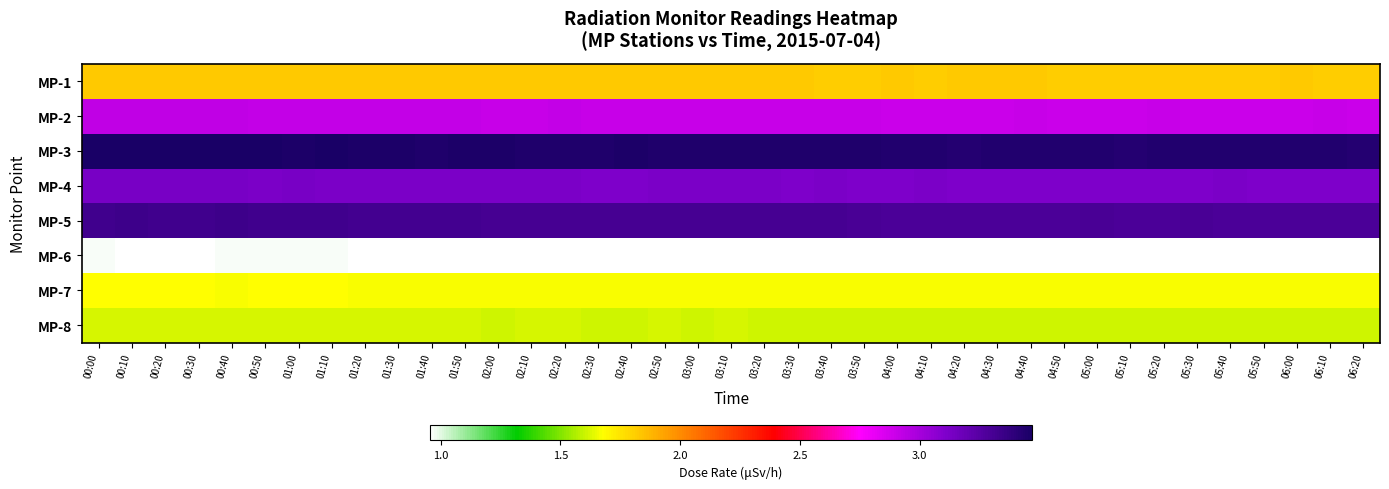

Reading left to right, extract all data points from this chart.

MP-1: 00:00=1.8	00:10=1.8	00:20=1.8	00:30=1.8	00:40=1.8	00:50=1.8	01:00=1.8	01:10=1.8	01:20=1.8	01:30=1.8	01:40=1.8	01:50=1.8	02:00=1.8	02:10=1.8	02:20=1.8	02:30=1.8	02:40=1.8	02:50=1.8	03:00=1.8	03:10=1.8	03:20=1.8	03:30=1.8	03:40=1.8	03:50=1.8	04:00=1.8	04:10=1.8	04:20=1.8	04:30=1.8	04:40=1.8	04:50=1.8	05:00=1.8	05:10=1.8	05:20=1.8	05:30=1.8	05:40=1.8	05:50=1.8	06:00=1.8	06:10=1.8	06:20=1.8
MP-2: 00:00=2.9	00:10=2.9	00:20=2.9	00:30=2.9	00:40=2.9	00:50=2.9	01:00=2.9	01:10=2.9	01:20=2.9	01:30=2.9	01:40=2.9	01:50=2.9	02:00=2.9	02:10=2.9	02:20=2.9	02:30=2.9	02:40=2.9	02:50=2.9	03:00=2.9	03:10=2.9	03:20=2.9	03:30=2.9	03:40=2.9	03:50=2.9	04:00=2.9	04:10=2.9	04:20=2.9	04:30=2.9	04:40=2.9	04:50=2.9	05:00=2.9	05:10=2.9	05:20=2.9	05:30=2.9	05:40=2.9	05:50=2.9	06:00=2.9	06:10=2.9	06:20=2.9
MP-3: 00:00=3.5	00:10=3.5	00:20=3.5	00:30=3.5	00:40=3.5	00:50=3.5	01:00=3.5	01:10=3.5	01:20=3.5	01:30=3.5	01:40=3.5	01:50=3.5	02:00=3.5	02:10=3.4	02:20=3.5	02:30=3.4	02:40=3.5	02:50=3.4	03:00=3.4	03:10=3.4	03:20=3.4	03:30=3.4	03:40=3.4	03:50=3.4	04:00=3.4	04:10=3.4	04:20=3.4	04:30=3.4	04:40=3.4	04:50=3.4	05:00=3.4	05:10=3.4	05:20=3.4	05:30=3.4	05:40=3.4	05:50=3.4	06:00=3.4	06:10=3.4	06:20=3.4
MP-4: 00:00=3.1	00:10=3.1	00:20=3.1	00:30=3.1	00:40=3.1	00:50=3.1	01:00=3.1	01:10=3.1	01:20=3.1	01:30=3.1	01:40=3.1	01:50=3.1	02:00=3.1	02:10=3.1	02:20=3.1	02:30=3.1	02:40=3.1	02:50=3.1	03:00=3.1	03:10=3.1	03:20=3.1	03:30=3.1	03:40=3.1	03:50=3.1	04:00=3.1	04:10=3.1	04:20=3.1	04:30=3.1	04:40=3.1	04:50=3.1	05:00=3.1	05:10=3.1	05:20=3.1	05:30=3.1	05:40=3.1	05:50=3.1	06:00=3.1	06:10=3.1	06:20=3.1
MP-5: 00:00=3.3	00:10=3.3	00:20=3.3	00:30=3.3	00:40=3.3	00:50=3.3	01:00=3.3	01:10=3.3	01:20=3.3	01:30=3.3	01:40=3.3	01:50=3.3	02:00=3.3	02:10=3.3	02:20=3.3	02:30=3.3	02:40=3.3	02:50=3.3	03:00=3.3	03:10=3.3	03:20=3.3	03:30=3.3	03:40=3.3	03:50=3.3	04:00=3.3	04:10=3.3	04:20=3.3	04:30=3.3	04:40=3.3	04:50=3.3	05:00=3.3	05:10=3.3	05:20=3.3	05:30=3.3	05:40=3.3	05:50=3.3	06:00=3.3	06:10=3.3	06:20=3.3
MP-6: 00:00=1.0	00:10=1.0	00:20=1.0	00:30=1.0	00:40=1.0	00:50=1.0	01:00=1.0	01:10=1.0	01:20=1.0	01:30=1.0	01:40=1.0	01:50=1.0	02:00=1.0	02:10=1.0	02:20=1.0	02:30=1.0	02:40=1.0	02:50=1.0	03:00=1.0	03:10=1.0	03:20=1.0	03:30=1.0	03:40=1.0	03:50=1.0	04:00=1.0	04:10=1.0	04:20=1.0	04:30=1.0	04:40=1.0	04:50=1.0	05:00=1.0	05:10=1.0	05:20=1.0	05:30=1.0	05:40=1.0	05:50=1.0	06:00=1.0	06:10=1.0	06:20=1.0
MP-7: 00:00=1.7	00:10=1.7	00:20=1.7	00:30=1.7	00:40=1.7	00:50=1.7	01:00=1.7	01:10=1.7	01:20=1.7	01:30=1.7	01:40=1.7	01:50=1.7	02:00=1.7	02:10=1.7	02:20=1.7	02:30=1.7	02:40=1.7	02:50=1.7	03:00=1.7	03:10=1.7	03:20=1.7	03:30=1.7	03:40=1.7	03:50=1.7	04:00=1.7	04:10=1.7	04:20=1.7	04:30=1.7	04:40=1.7	04:50=1.7	05:00=1.7	05:10=1.7	05:20=1.7	05:30=1.7	05:40=1.7	05:50=1.7	06:00=1.7	06:10=1.7	06:20=1.7
MP-8: 00:00=1.6	00:10=1.6	00:20=1.6	00:30=1.6	00:40=1.6	00:50=1.6	01:00=1.6	01:10=1.6	01:20=1.6	01:30=1.6	01:40=1.6	01:50=1.6	02:00=1.6	02:10=1.6	02:20=1.6	02:30=1.6	02:40=1.6	02:50=1.6	03:00=1.6	03:10=1.6	03:20=1.6	03:30=1.6	03:40=1.6	03:50=1.6	04:00=1.6	04:10=1.6	04:20=1.6	04:30=1.6	04:40=1.6	04:50=1.6	05:00=1.6	05:10=1.6	05:20=1.6	05:30=1.6	05:40=1.6	05:50=1.6	06:00=1.6	06:10=1.6	06:20=1.6